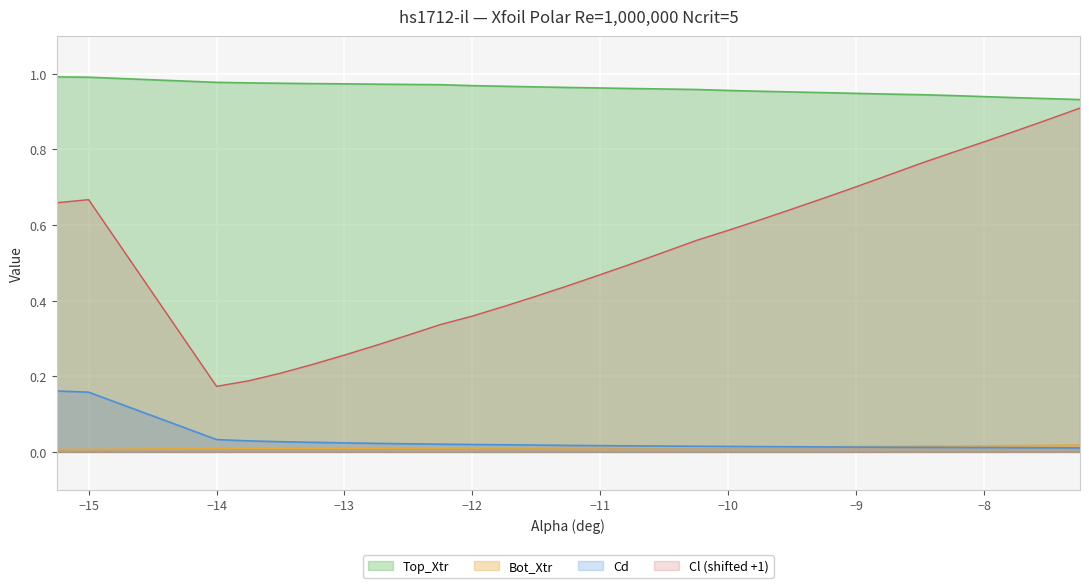

What is the value of the Cl point at the 6th from the left?

0.2